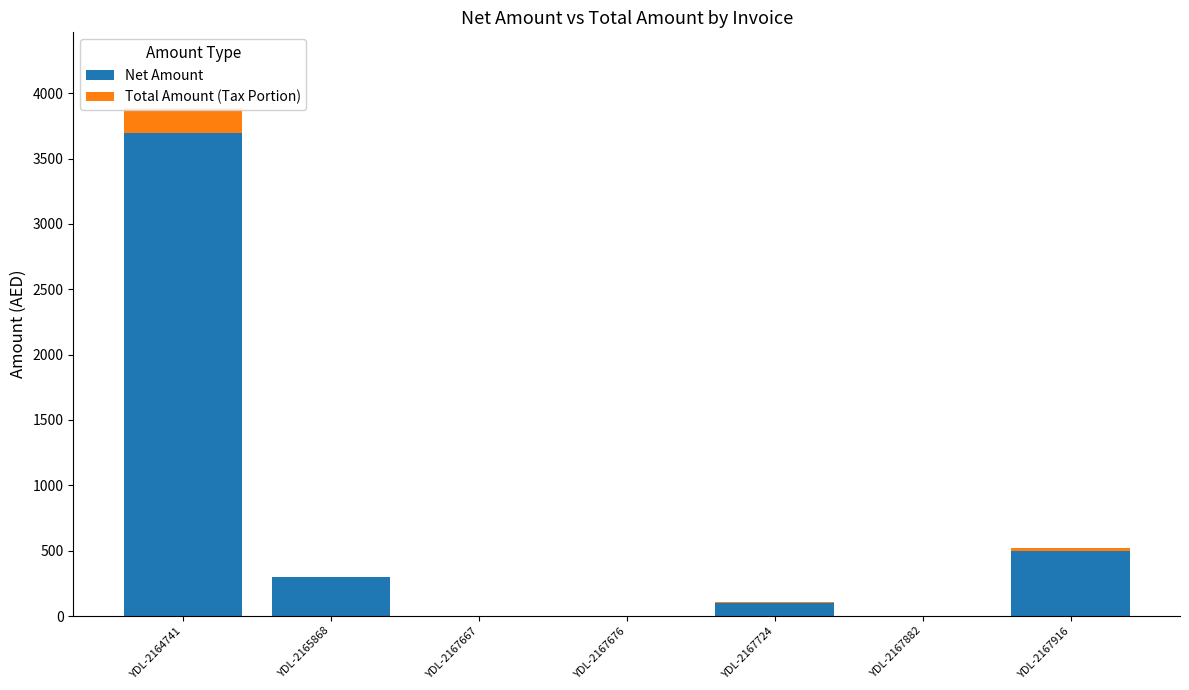

Is it true that Total Amount (Tax Portion) equals 73.2 at YDL-2165868?

False